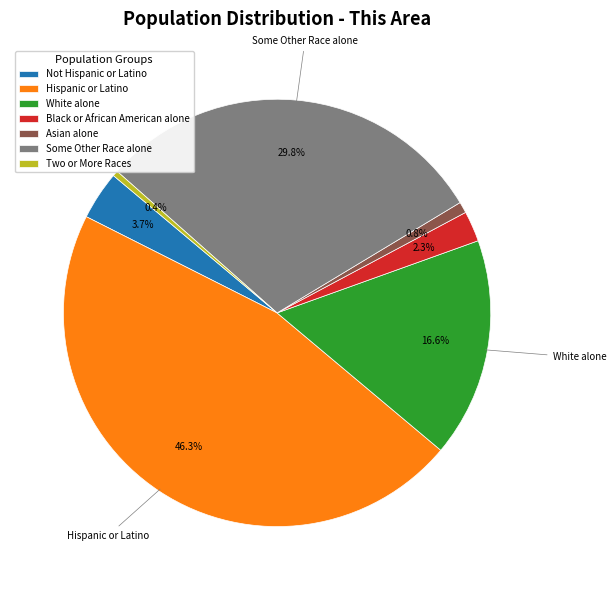

What is the largest slice in the pie chart?

Hispanic or Latino